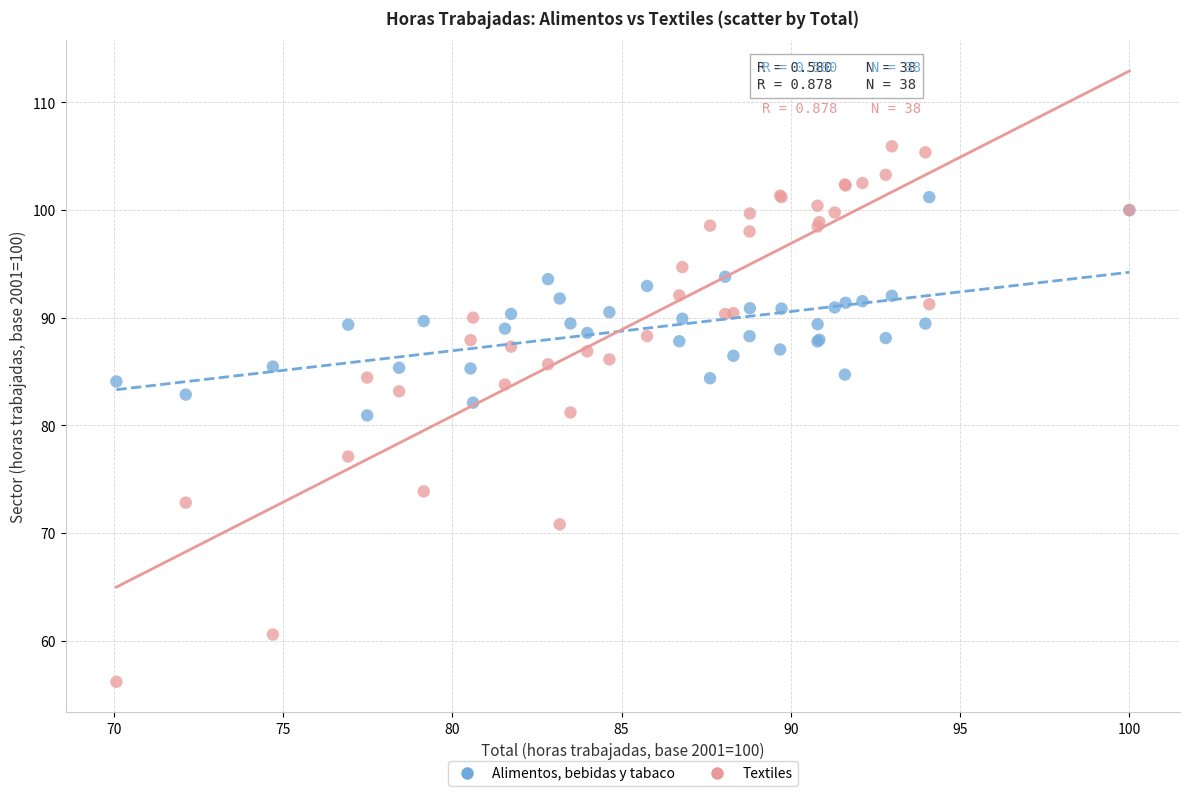

Which series has the widest spread of Y values?

Textiles